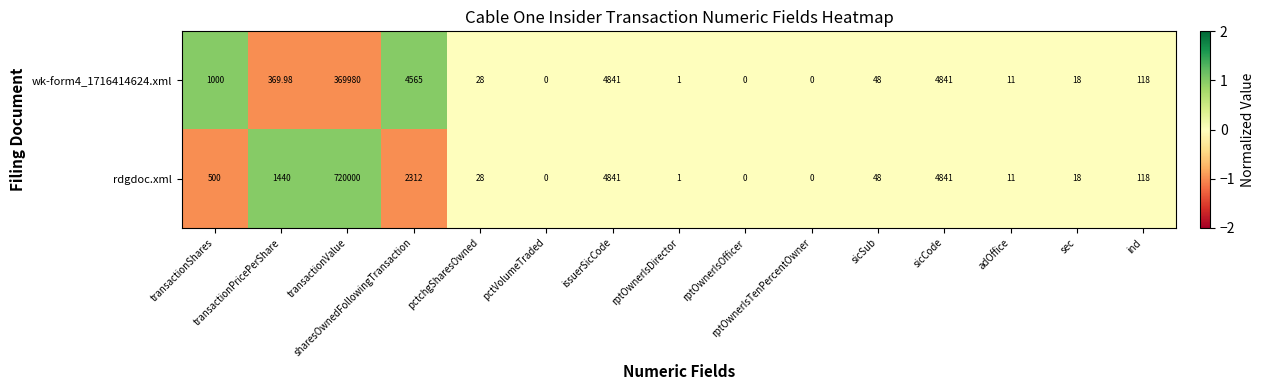

Which series has the largest total across all categories?

rdgdoc.xml